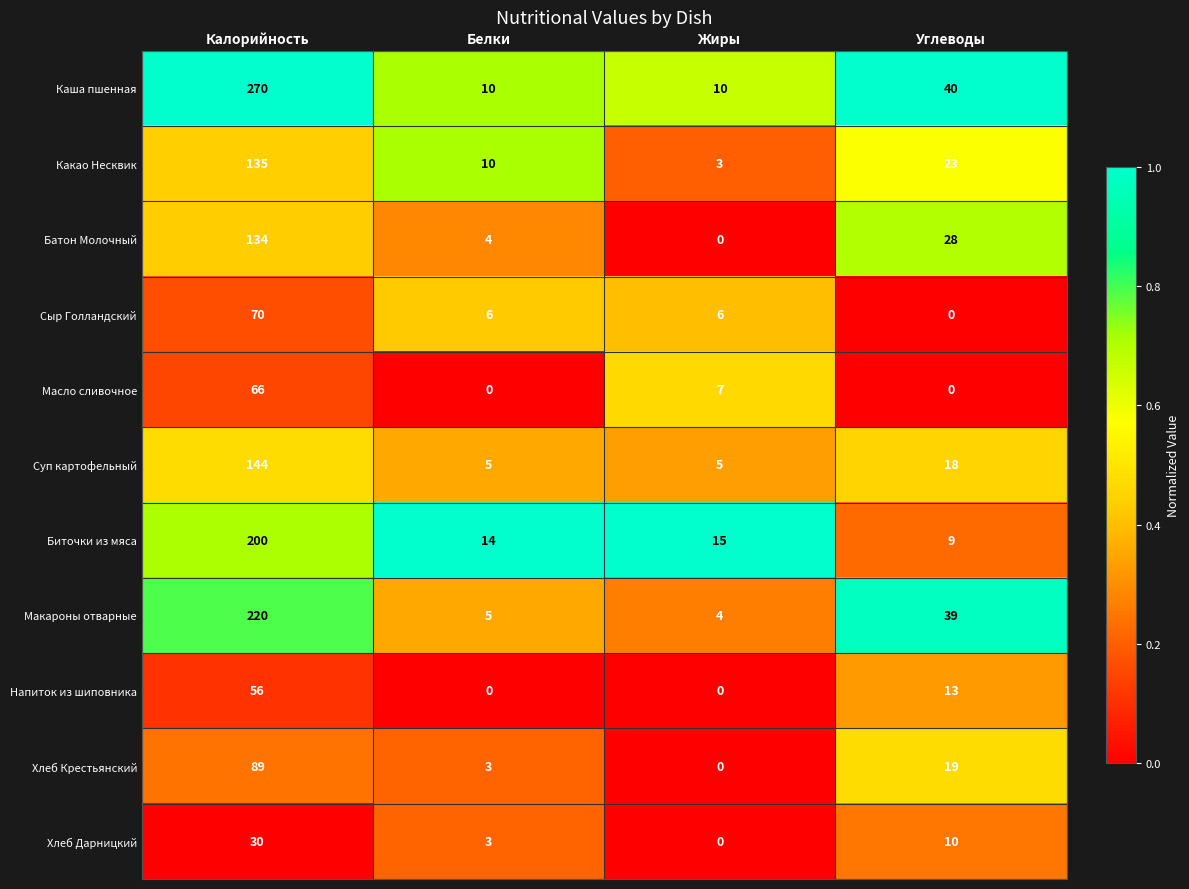

At which label is Хлеб Крестьянский closest to 44?

Углеводы